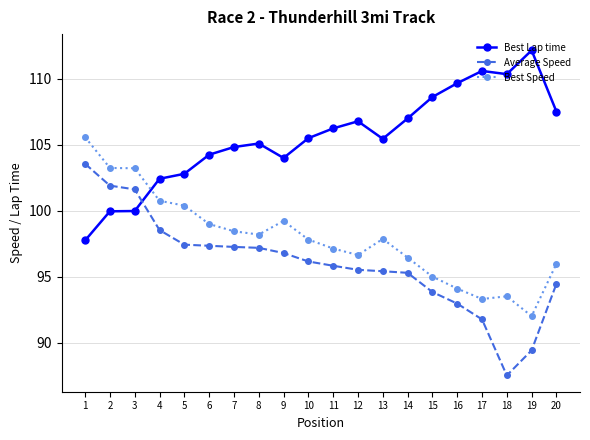

What is the difference between the Best Speed values at 6 and 3?

4.2